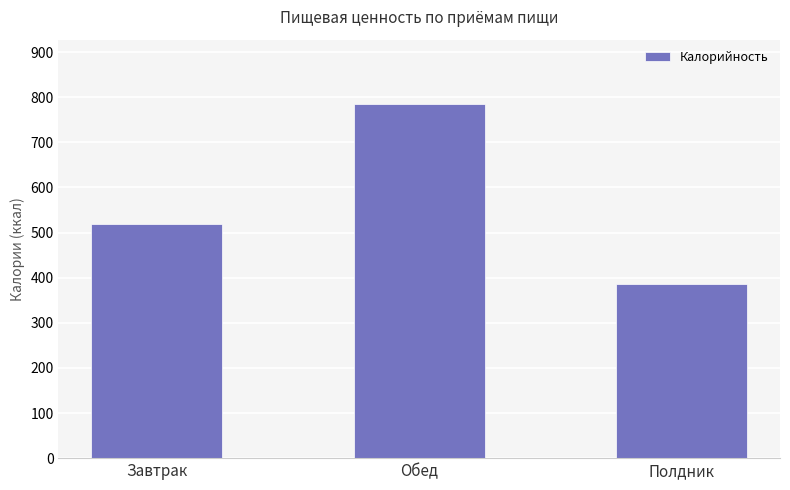

List the labels in order of value, largest first.

Обед, Завтрак, Полдник